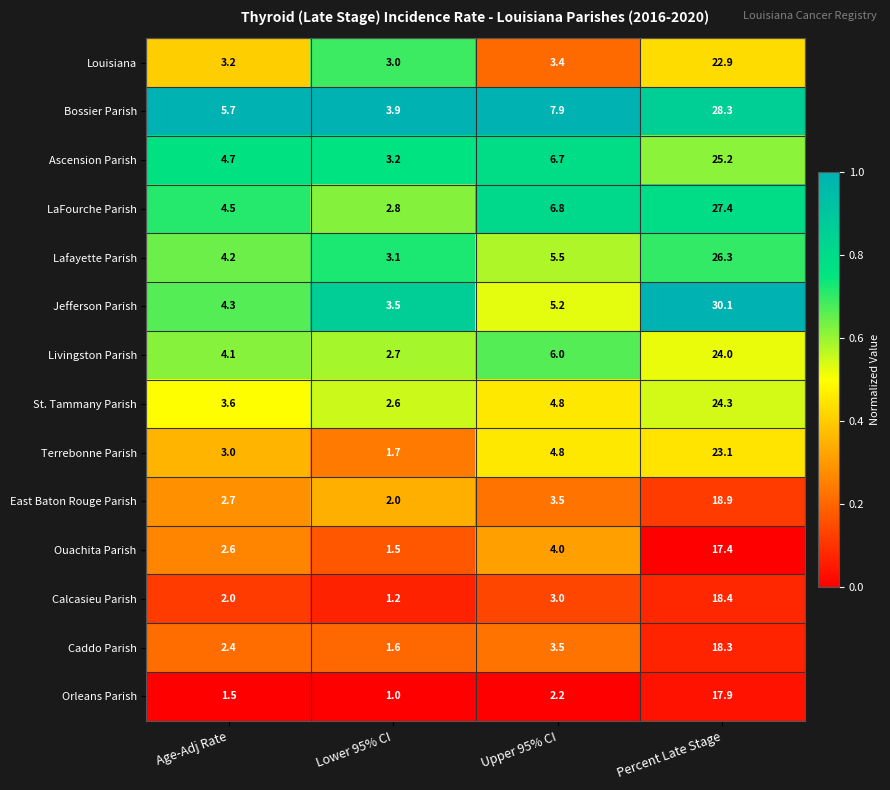

What is the smallest value displayed?

1.0